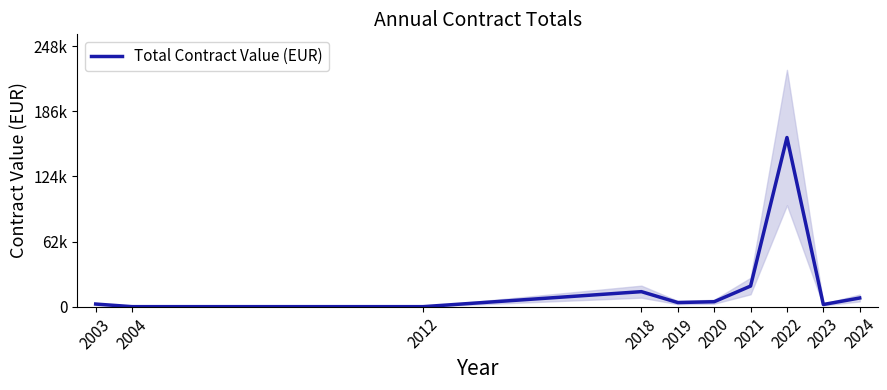

Does the chart display data point markers on the line(s)?

No